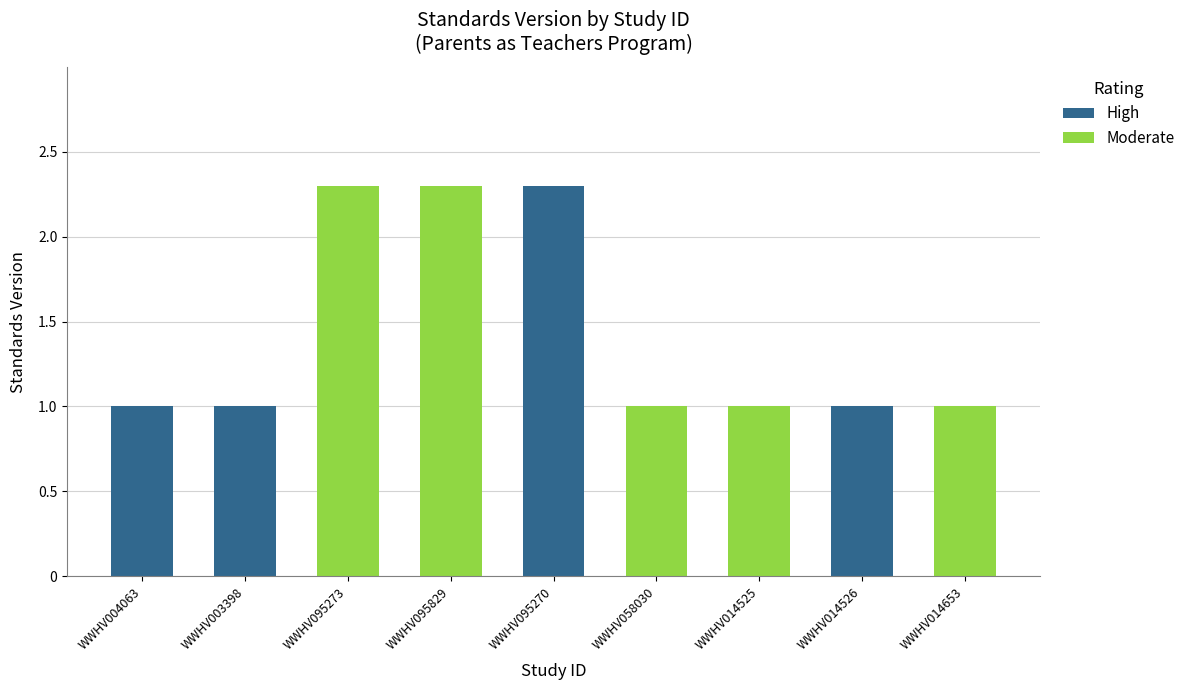

What is the average value of the High series?

1.3